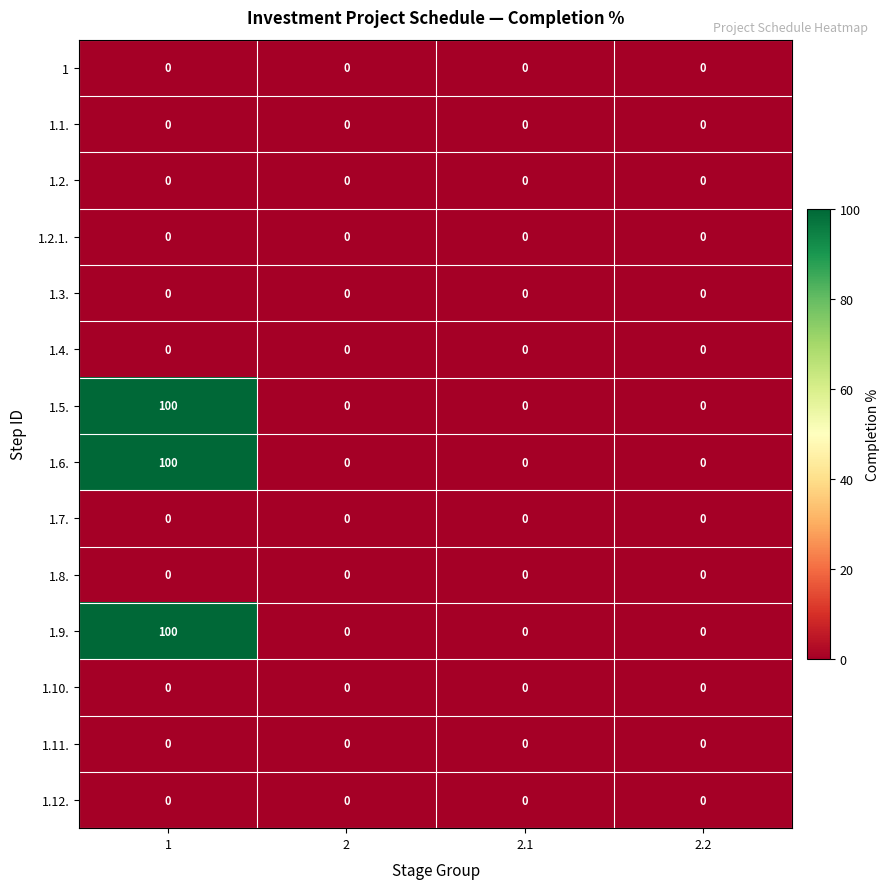

How many 1.6. values are between 0 and 100?

4